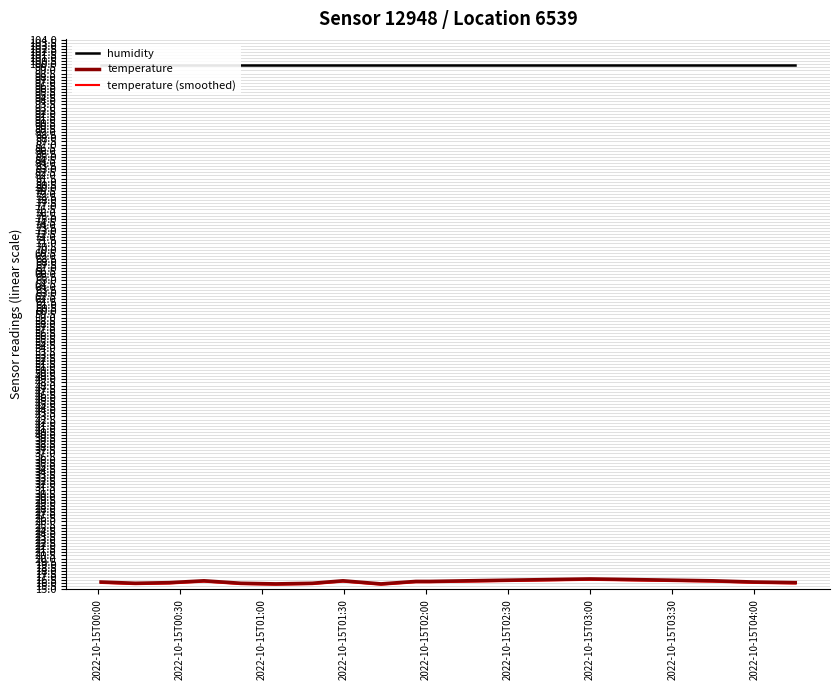

What is the highest value of the temperature (smoothed) series?

16.6